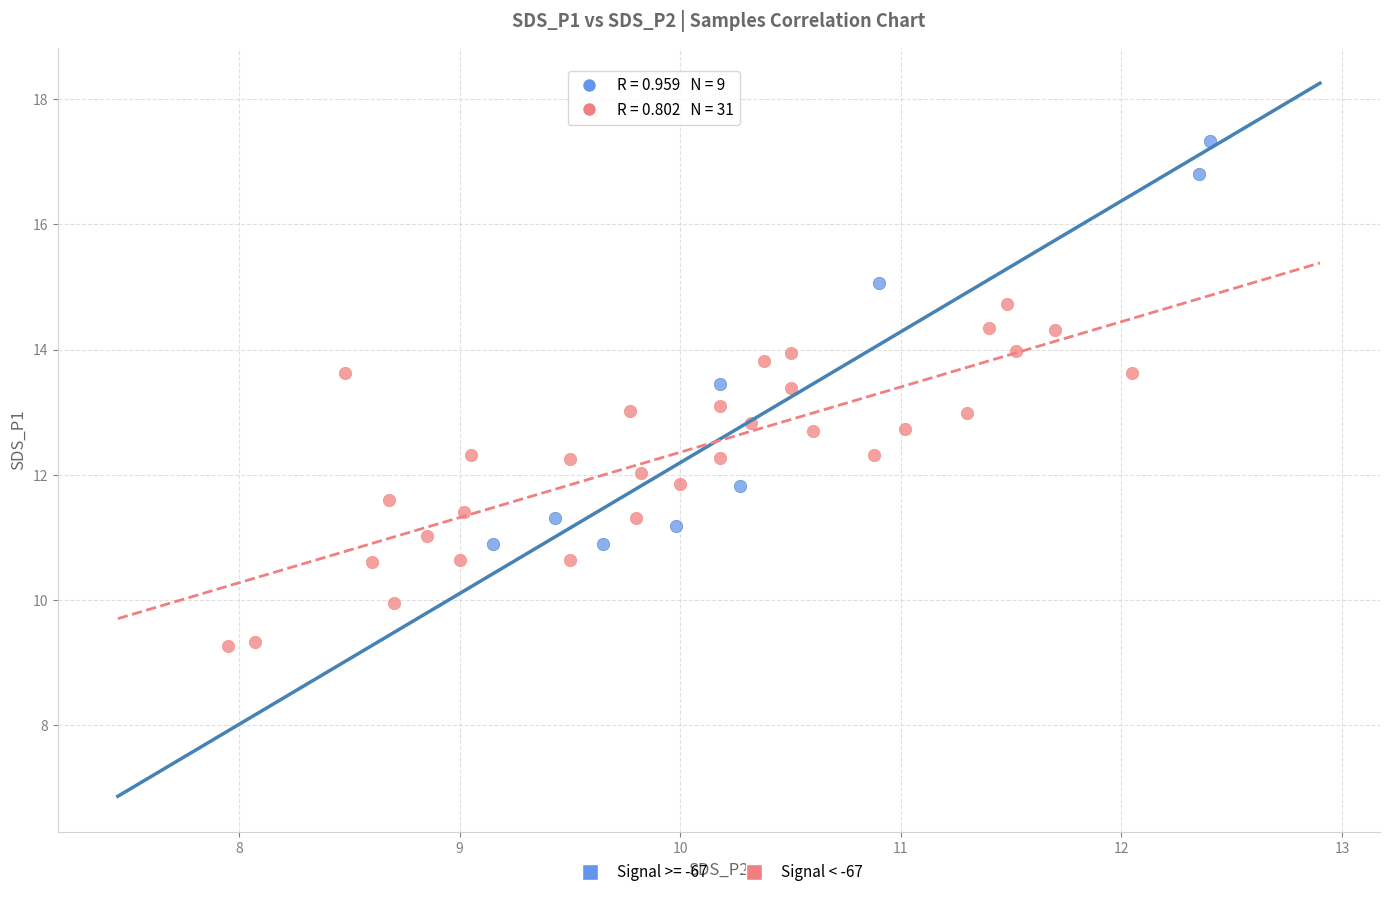

Which series reaches the maximum Y coordinate?

Signal >= -67